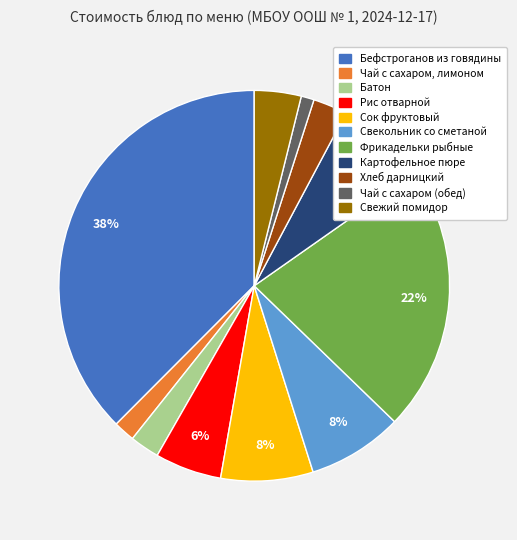

What is the smallest slice in the pie chart?

Чай с сахаром (обед)